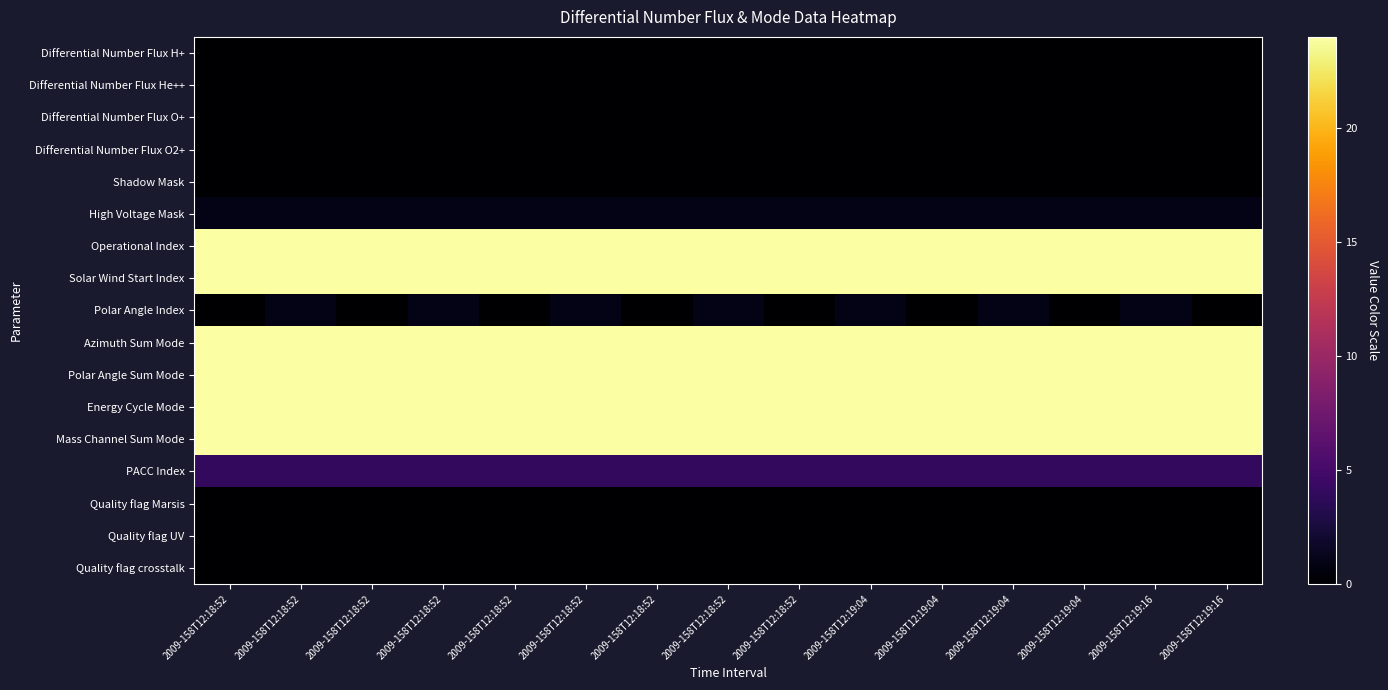

Which series changed the most between 2009-158T12:18:52 and 2009-158T12:19:16?

Polar Angle Index